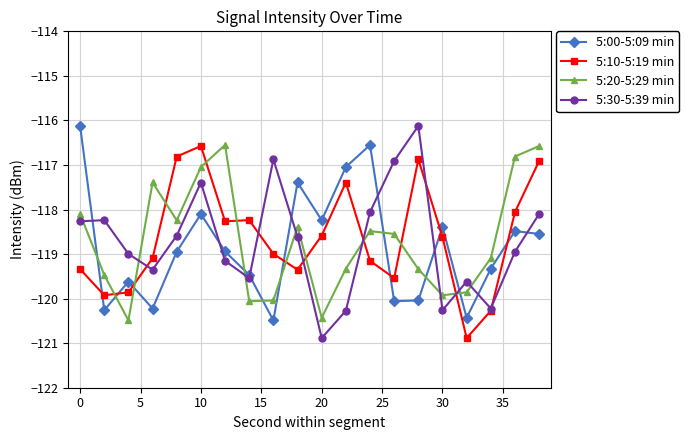

How many values in the 5:00-5:09 min series exceed -118?

4